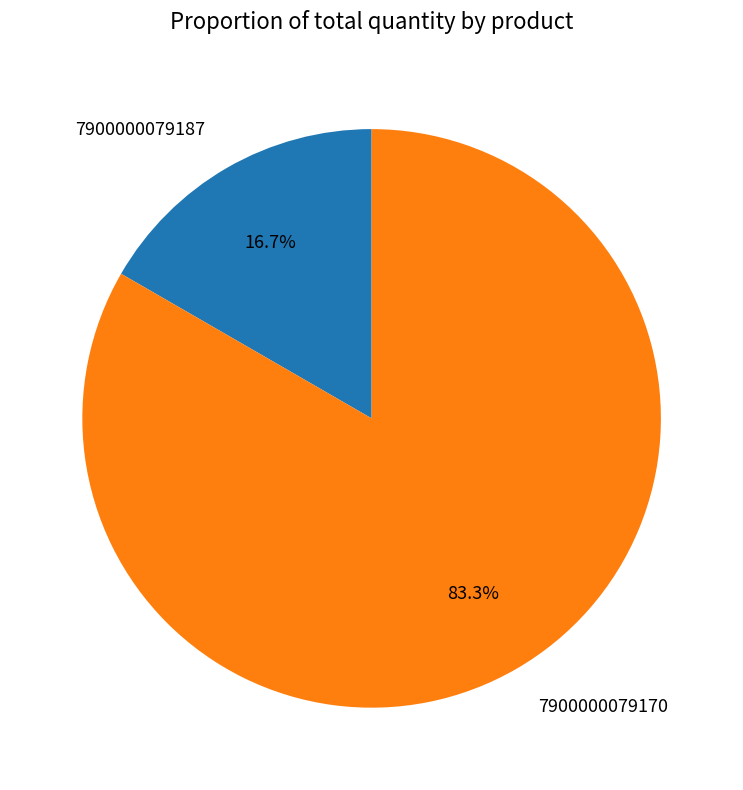

To the nearest percent, what portion does 7900000079187 represent?

17%